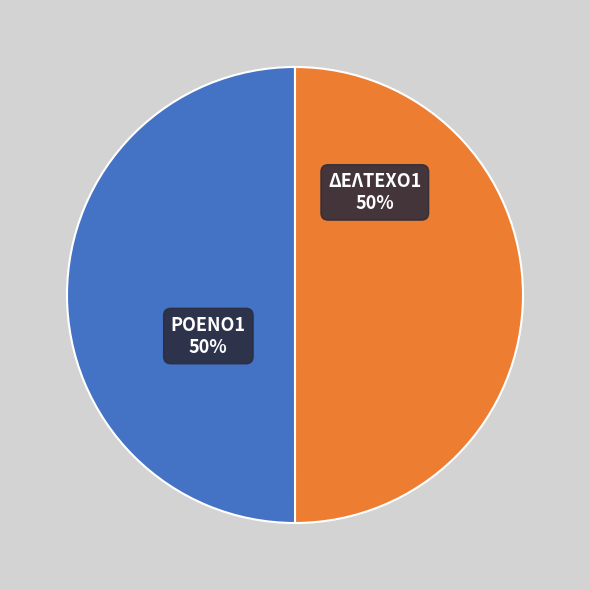

Combined, do ΔΕΛΤΕΧΟ1 and ΡΟΕΝΟ1 account for over 50%?

Yes